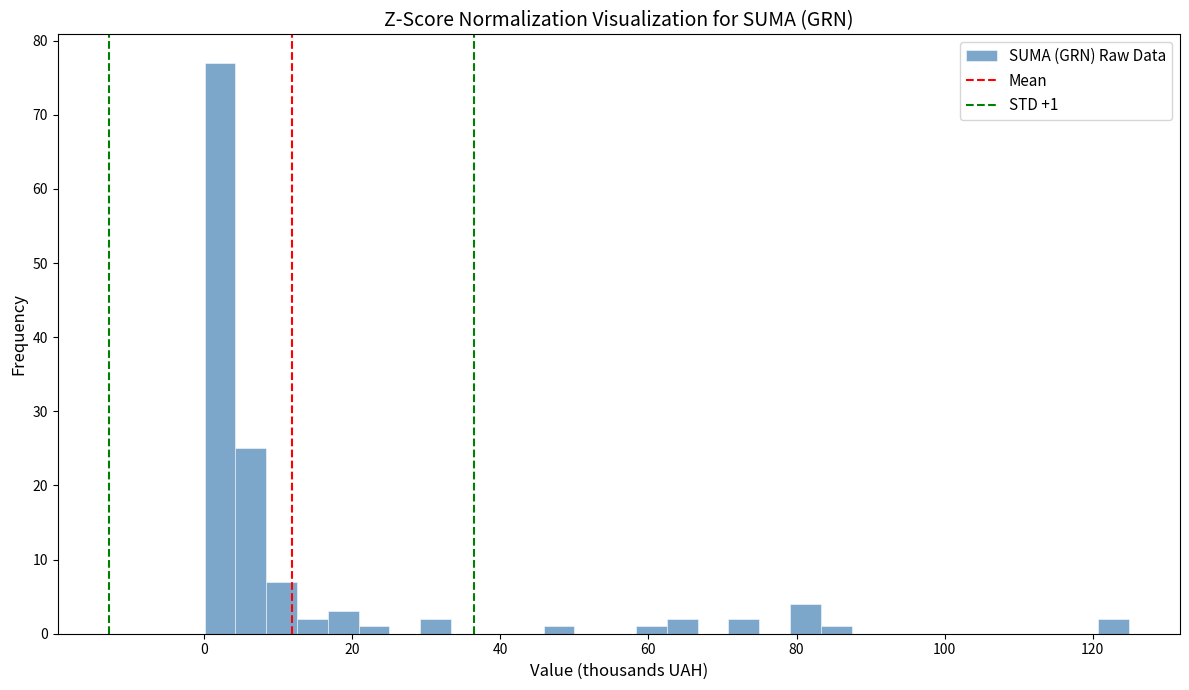

Read against the x-axis, roughly where is the centre of the tallest bar?

2